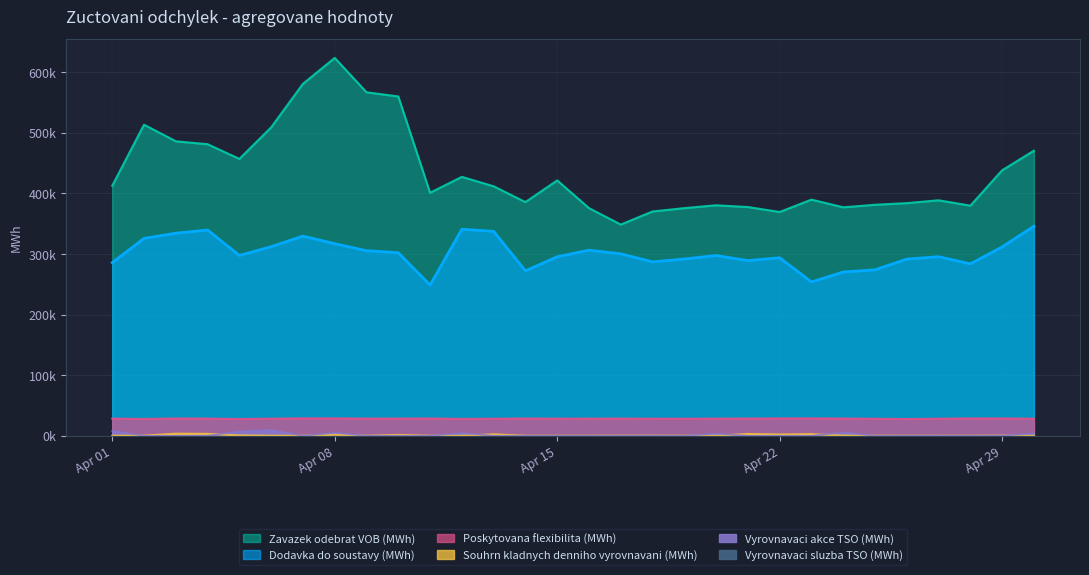

How many values in the Zavazek odebrat VOB (MWh) series are below 411603?

15